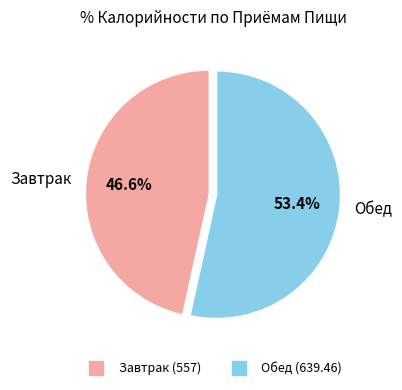

Approximately how many times larger is the value at Завтрак compared to Обед?

0.9